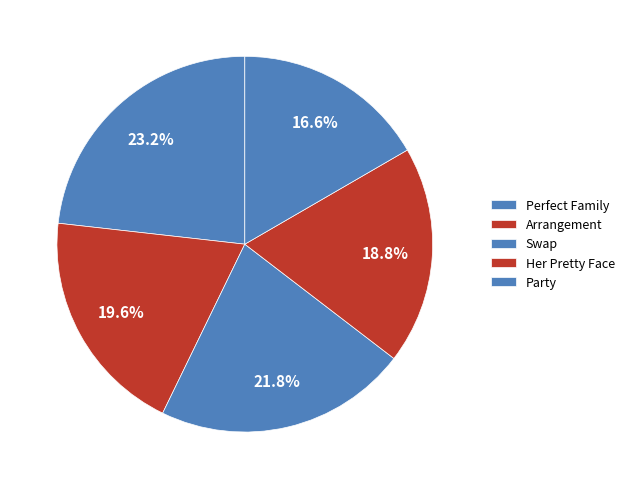

What percentage do Swap and Party together represent?

38.4%